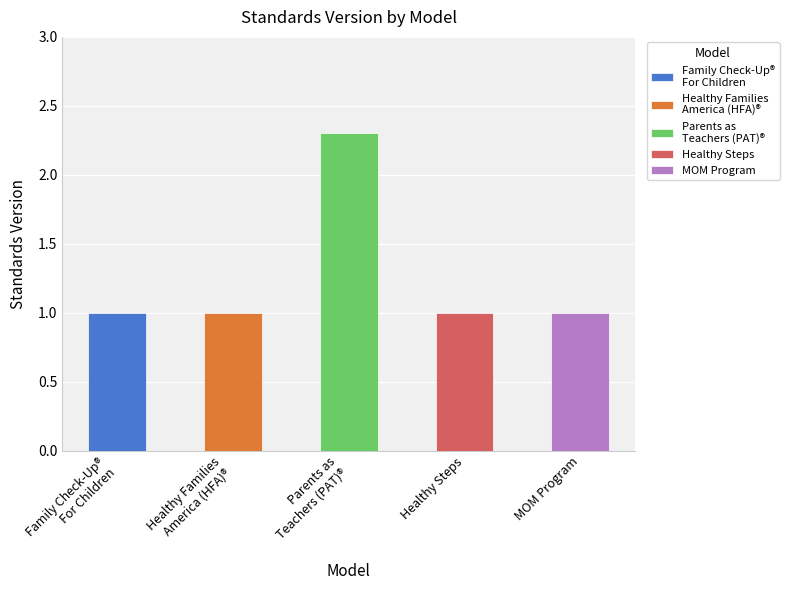

True or false: the data shows 1.0 at Family Check-Up® For Children.

True